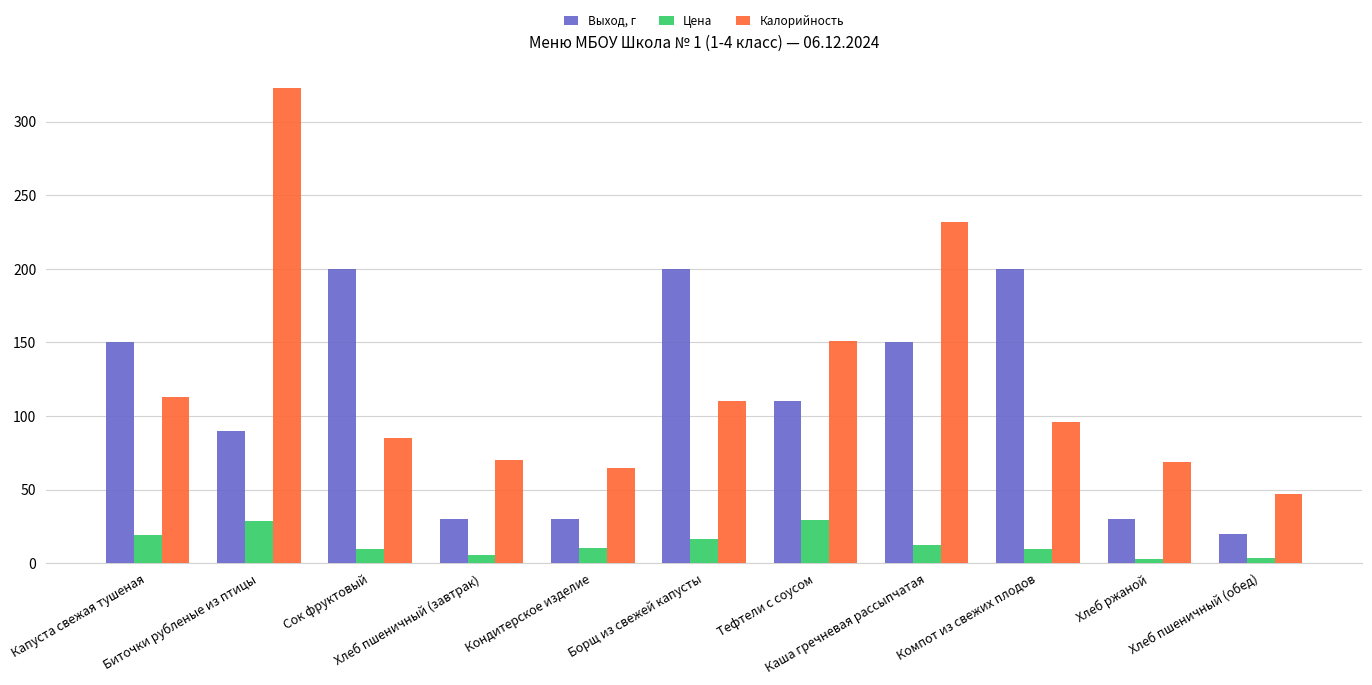

At which label does Калорийность reach its minimum?

Хлеб пшеничный (обед)